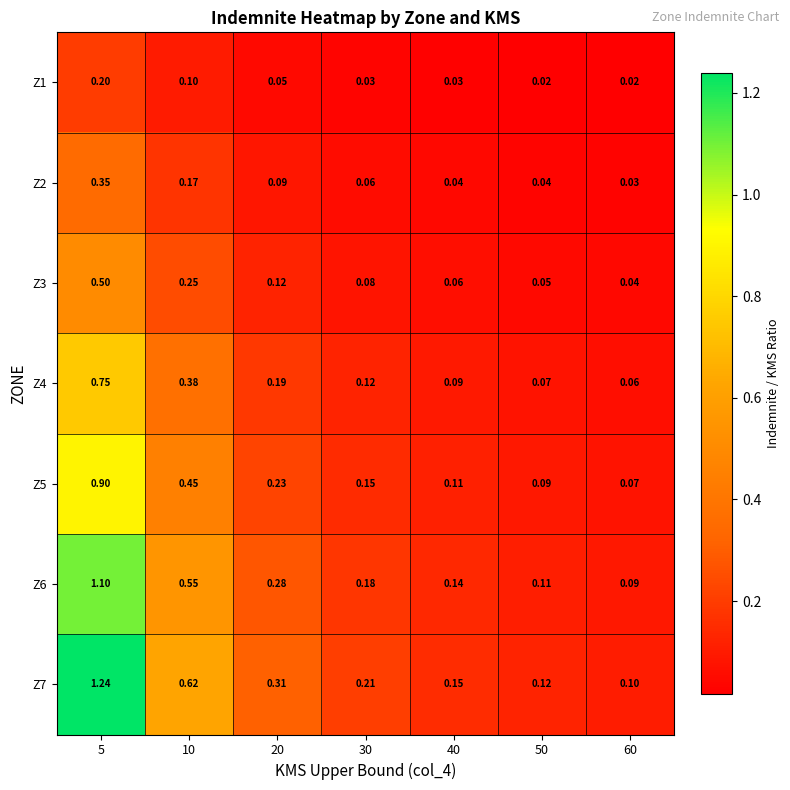

Is the value of Z2 at 20 greater than the value of Z6 at 10?

No